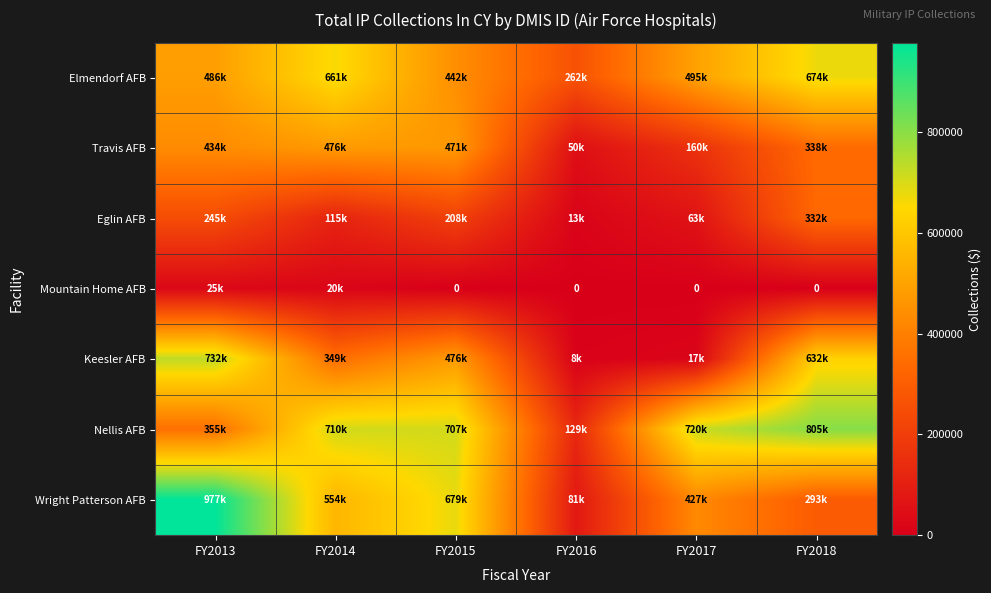

The Elmendorf AFB series shows 976871.7 at FY2018. True or false?

False